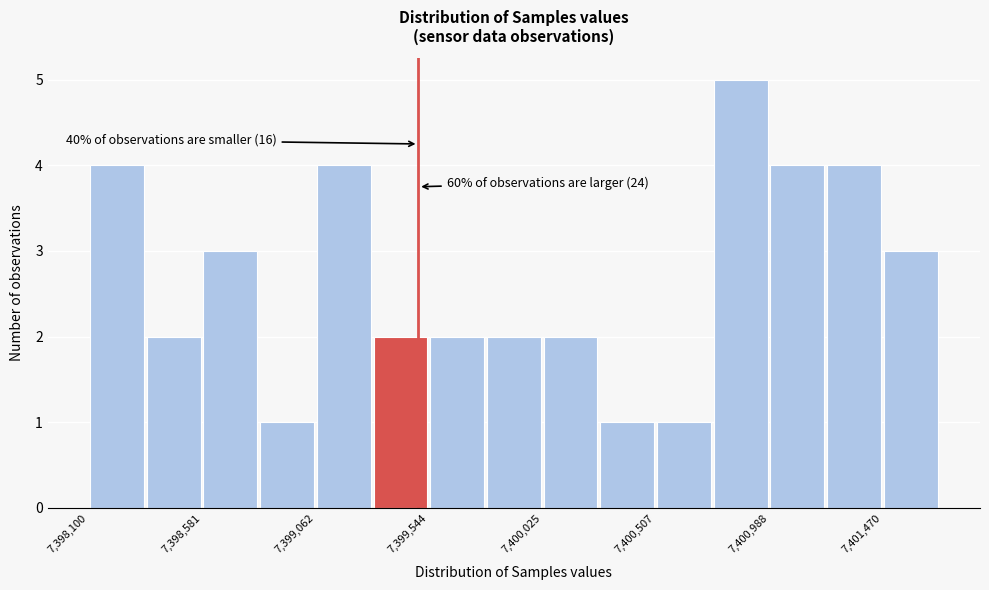

Which range on the x-axis has the tallest bar?

7400750 to 7401000